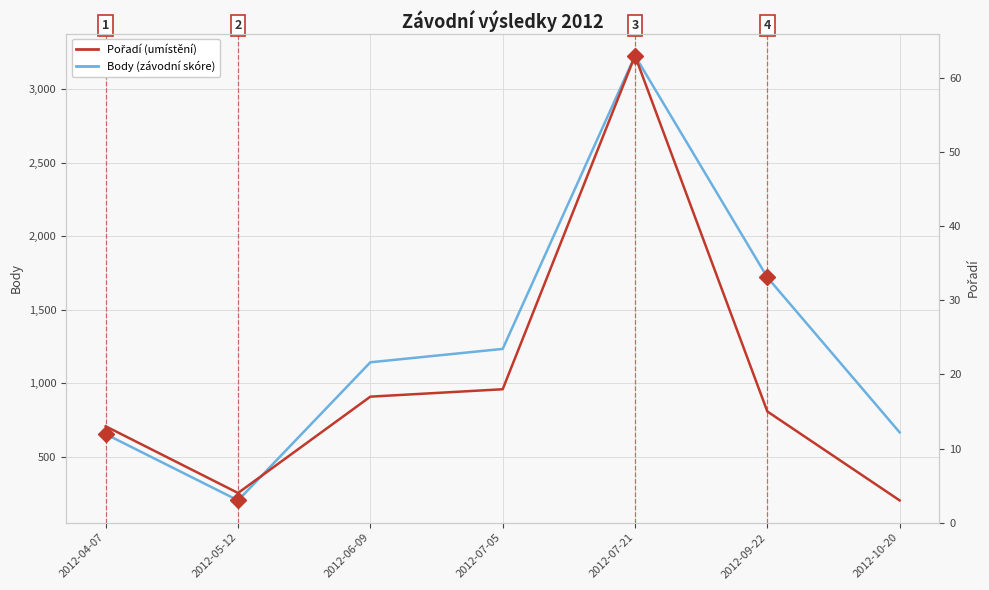

At which category is the sum across all series the highest?

2012-07-21